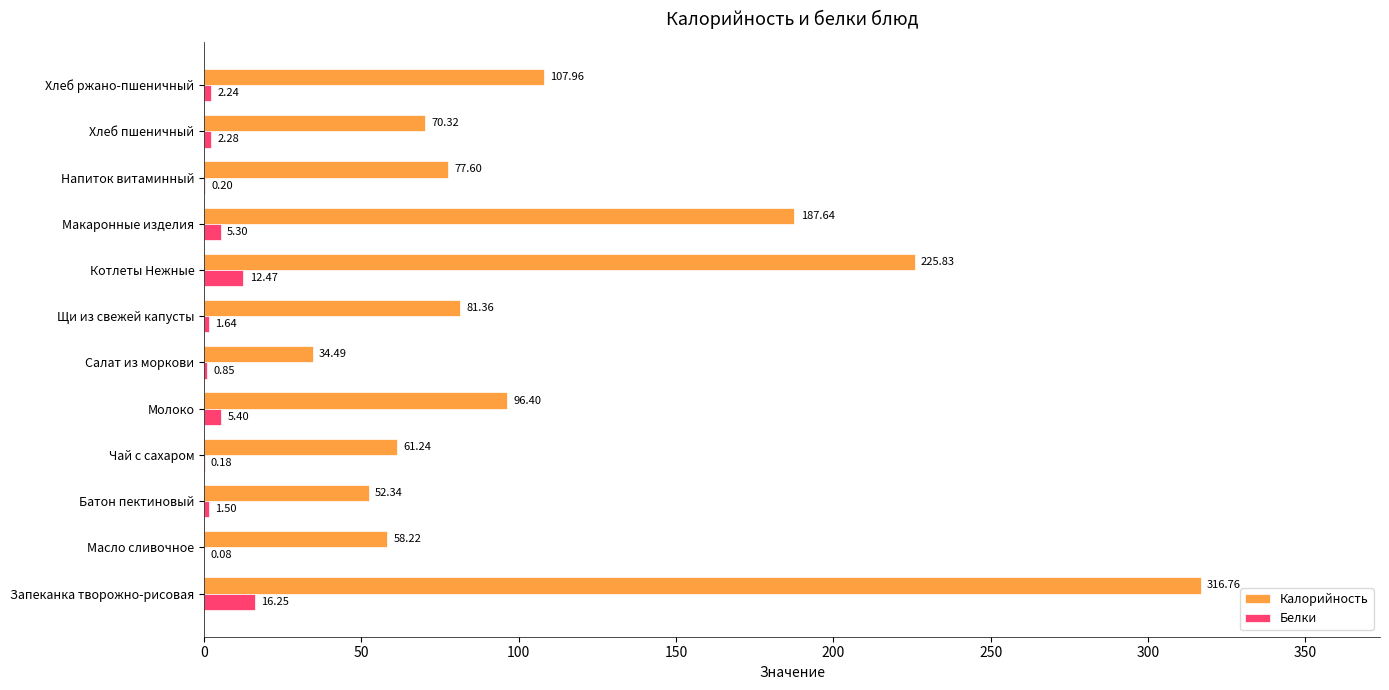

Where is Белки nearest to the value 8?

Молоко